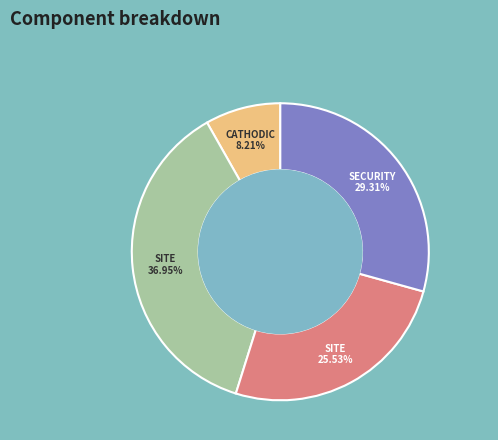

Is there a majority slice in this chart?

No